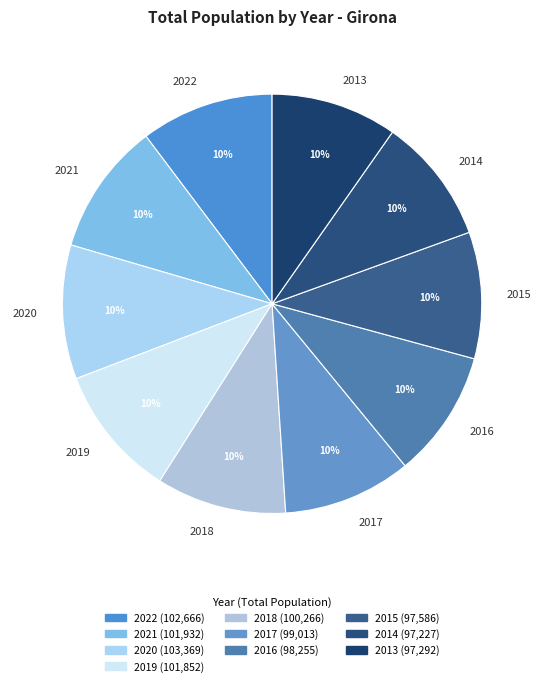

To the nearest percent, what portion does 2020 represent?

10%